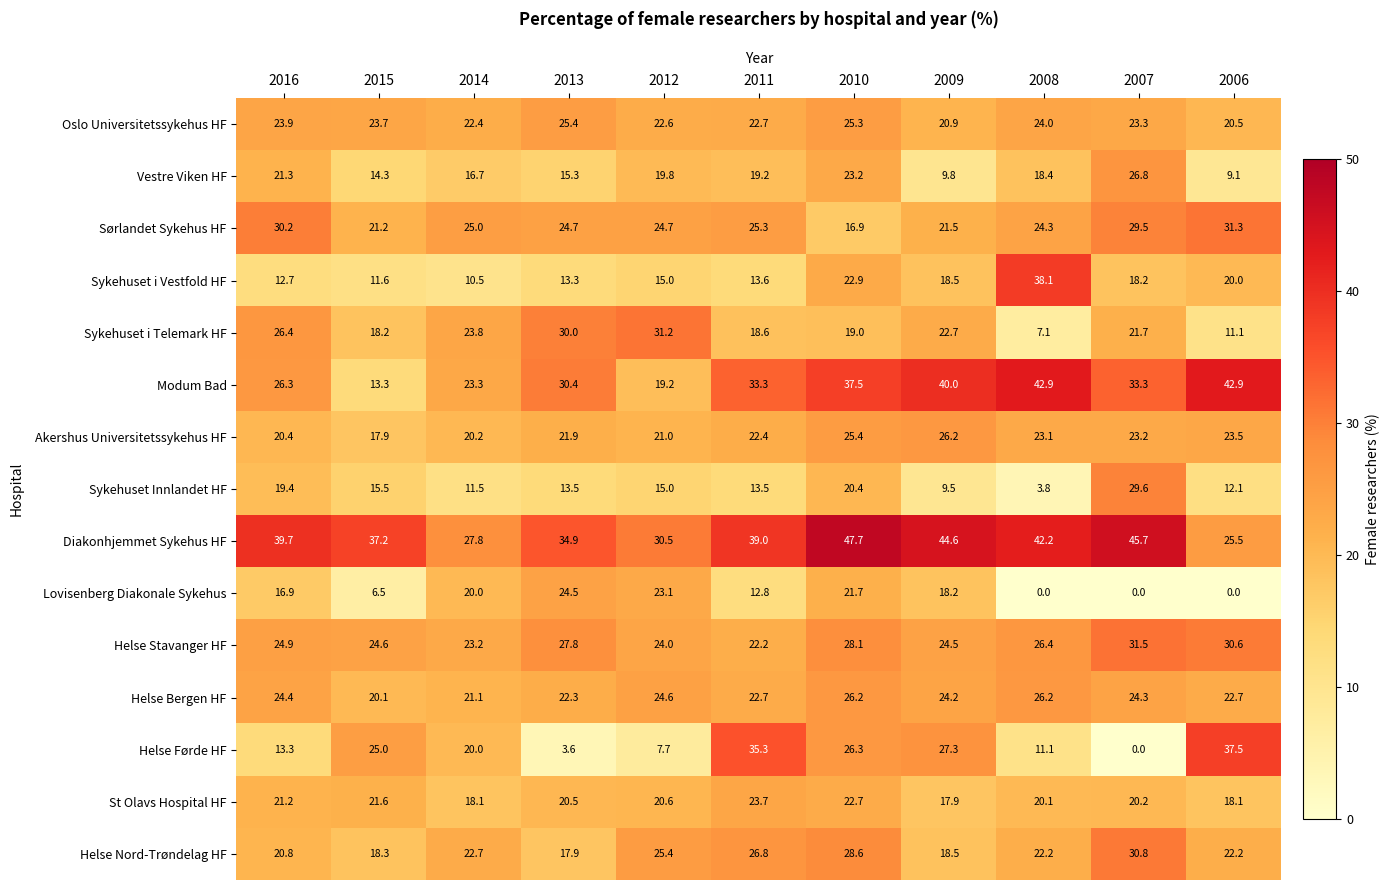

Which series has the largest total across all categories?

Diakonhjemmet Sykehus HF